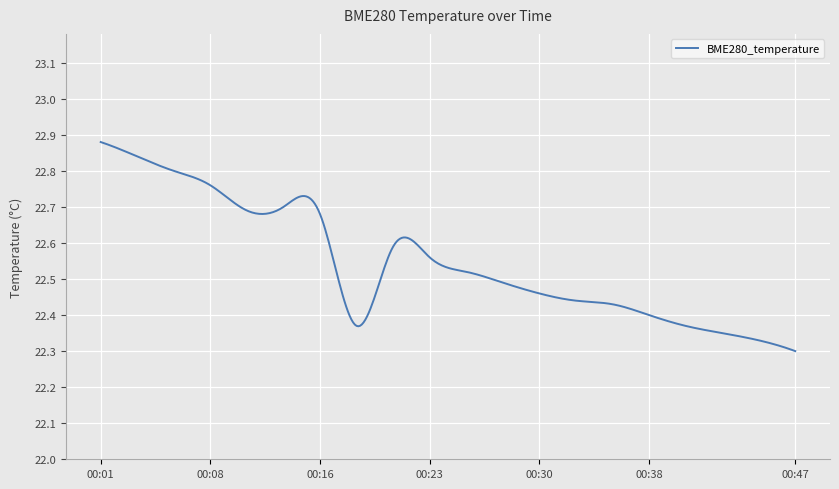

What is the difference between the maximum and minimum values?

0.6